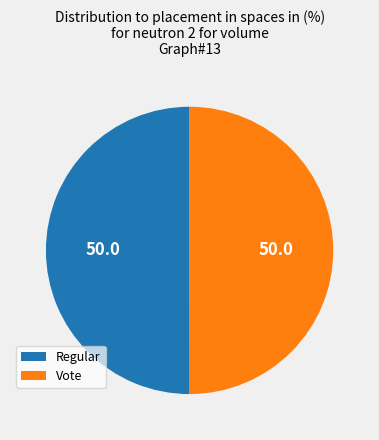

Approximately how many times larger is the value at Vote compared to Regular?

1.0